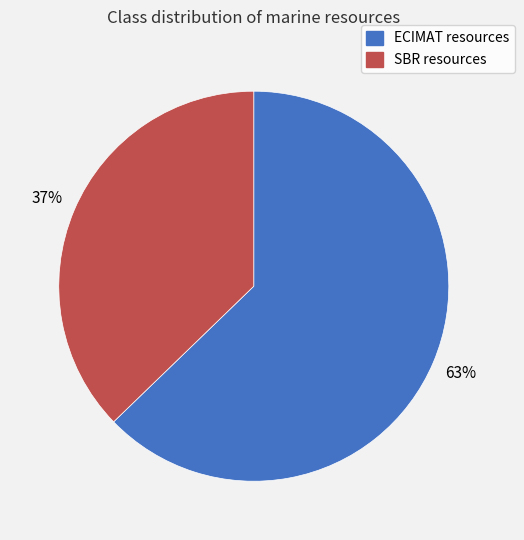

Does any single category account for the majority?

Yes